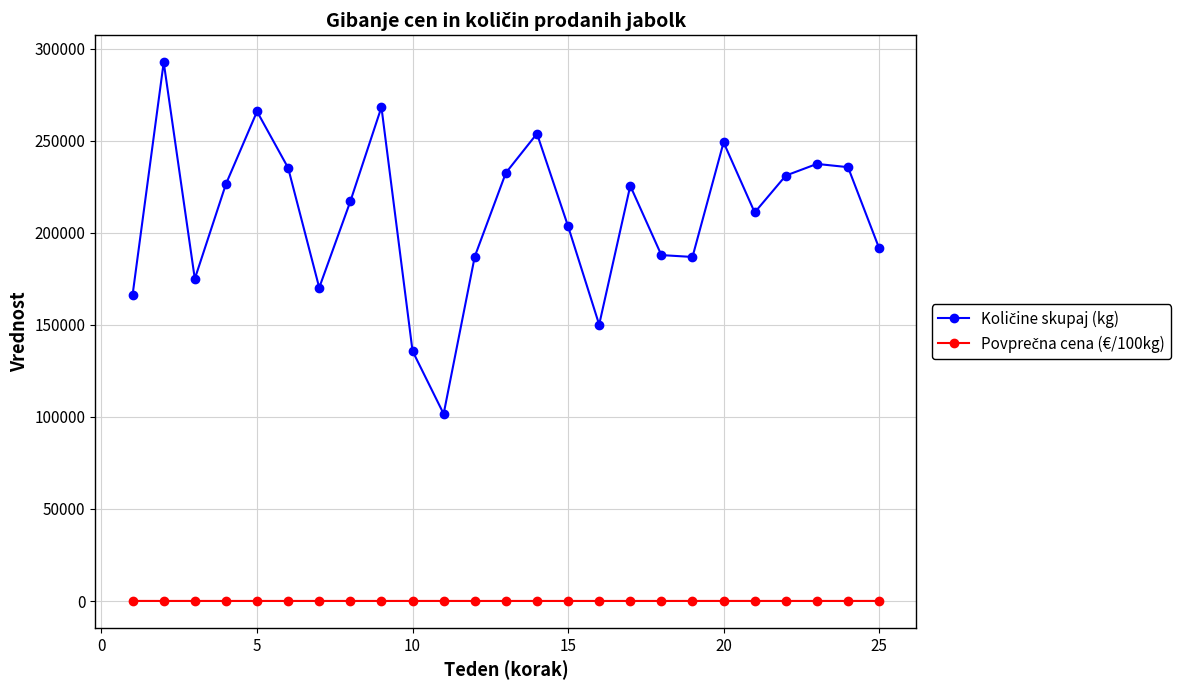

At how many categories does at least one series exceed 140837?

23